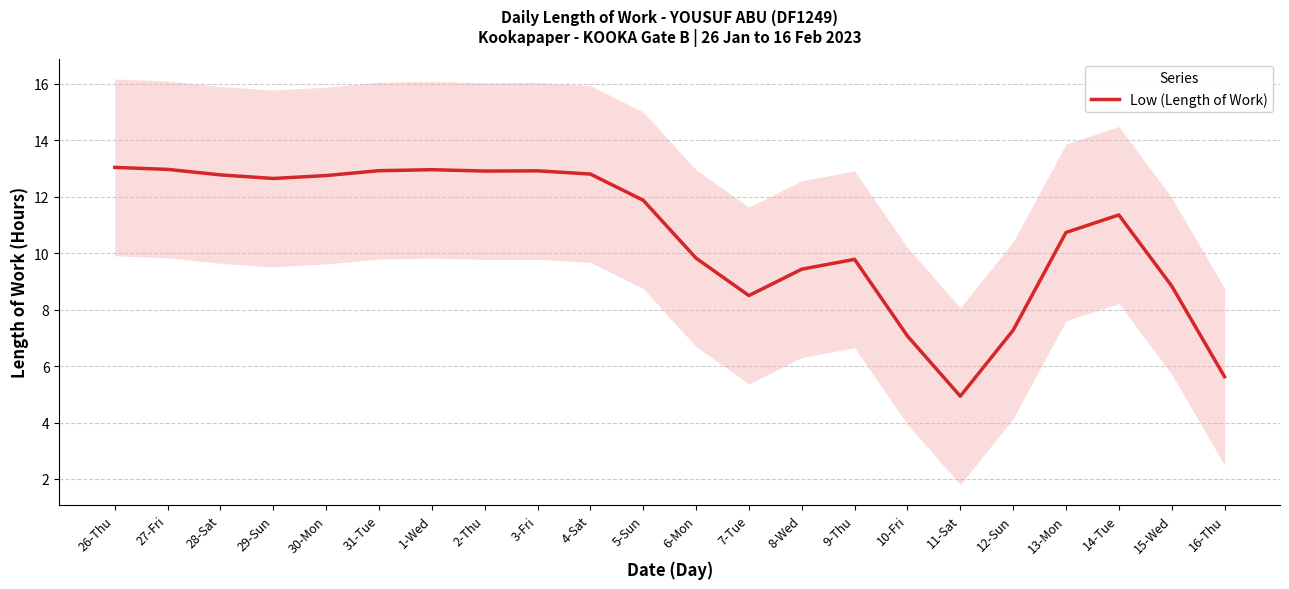

What is the ratio of the value at 13-Mon to the value at 9-Thu?

1.1